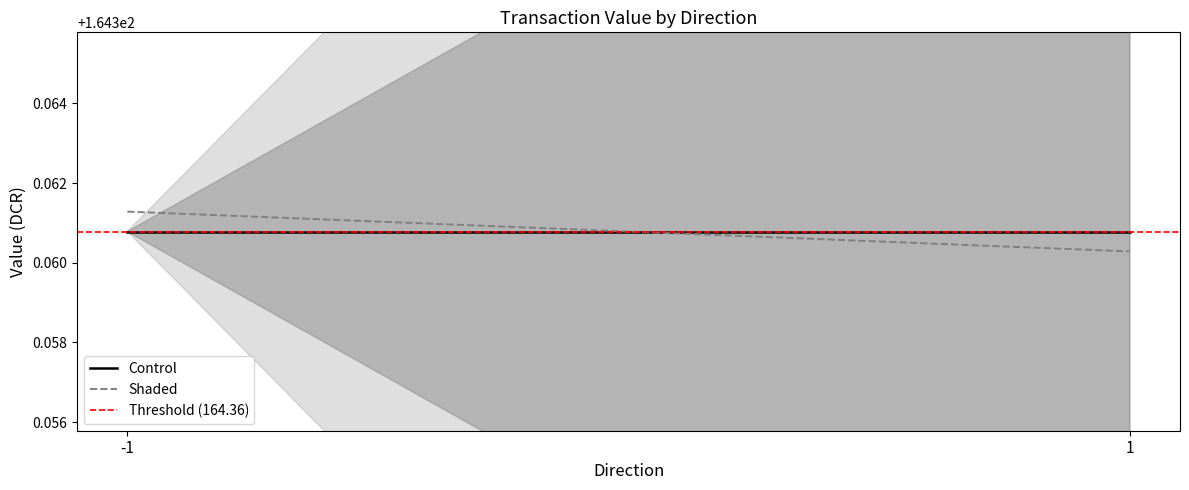

Between -1 and 1, which is larger?

-1